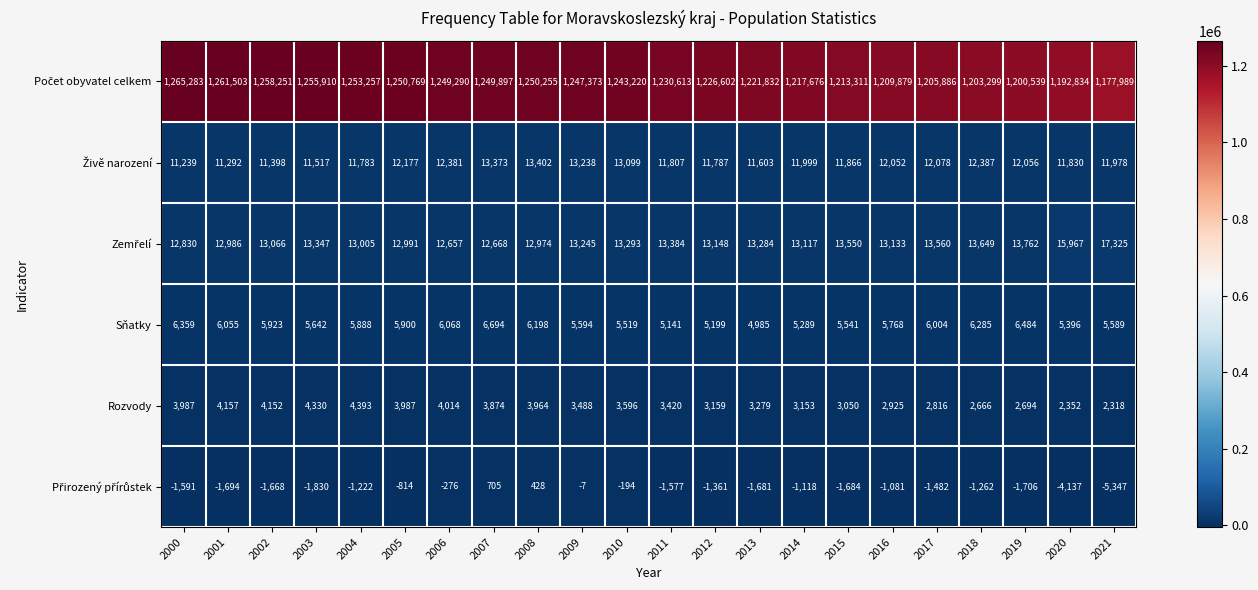

What is the average value of the Sňatky series?

5796